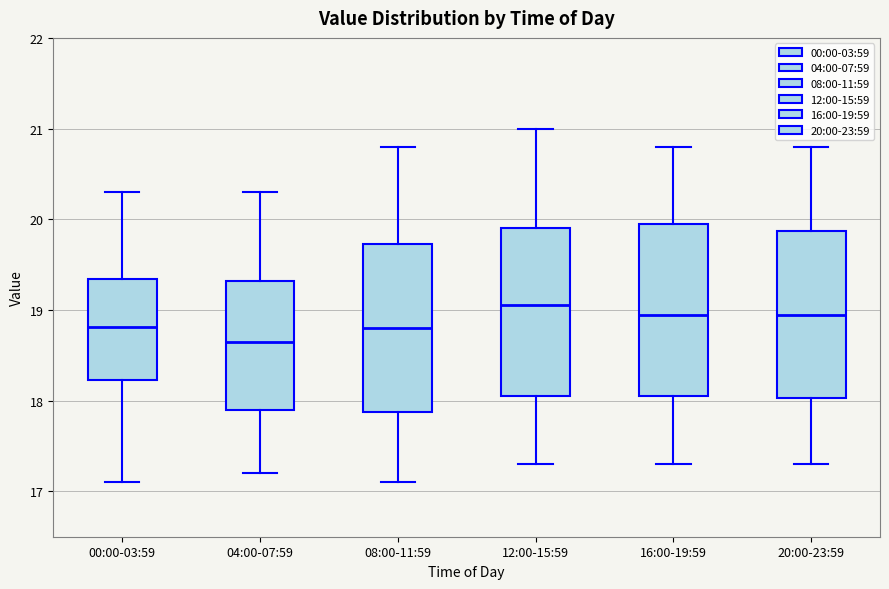

Where does the median line of the box for 20:00-23:59 sit on the y-axis? The values are not printed on the chart, so give them approximately, as read against the axis.

19.0